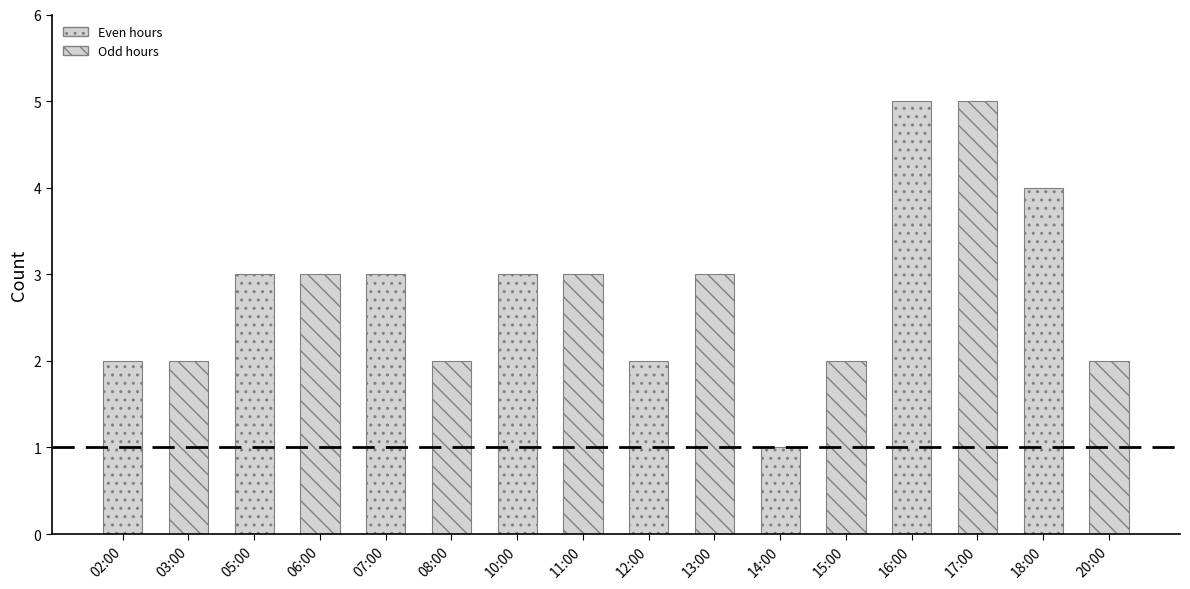

Rank the categories by value from lowest to highest.

14:00, 02:00, 03:00, 08:00, 12:00, 15:00, 20:00, 05:00, 06:00, 07:00, 10:00, 11:00, 13:00, 18:00, 16:00, 17:00